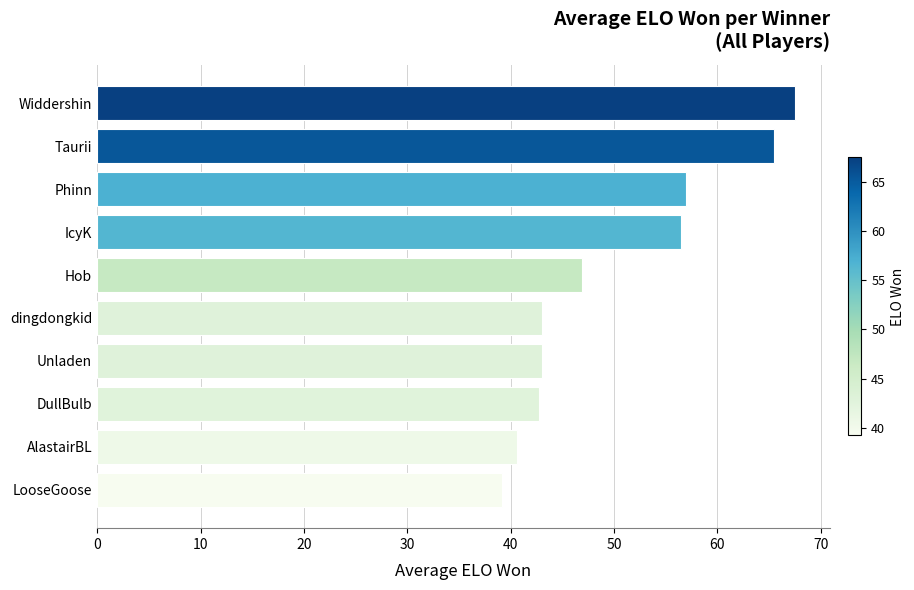

What is the sum of the values at Taurii and LooseGoose?

104.7